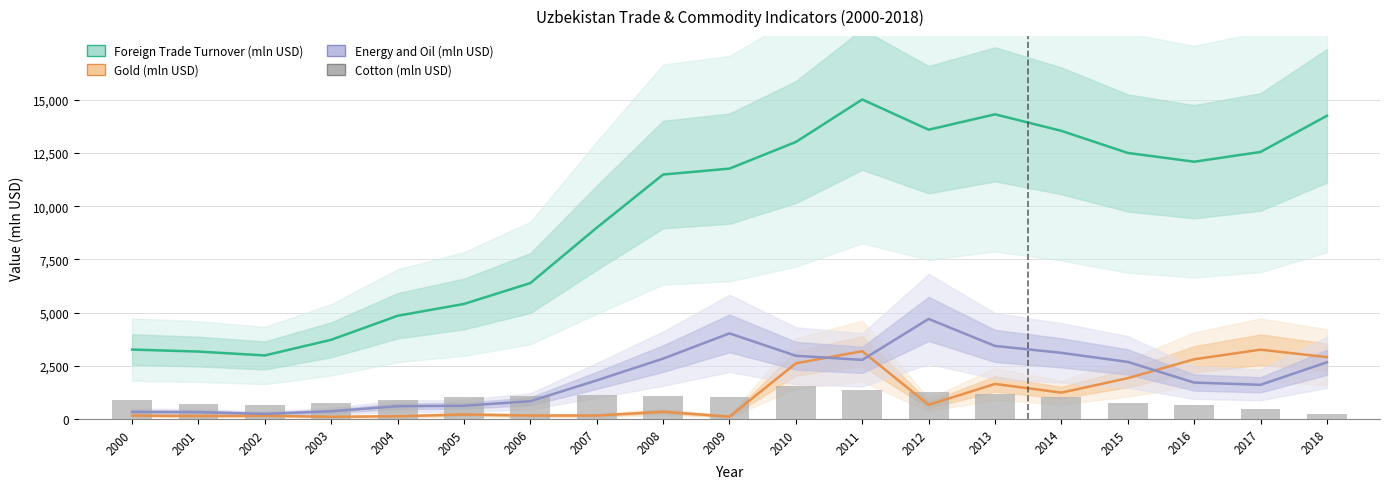

True or false: the data shows 1012.3 at 2009.

True